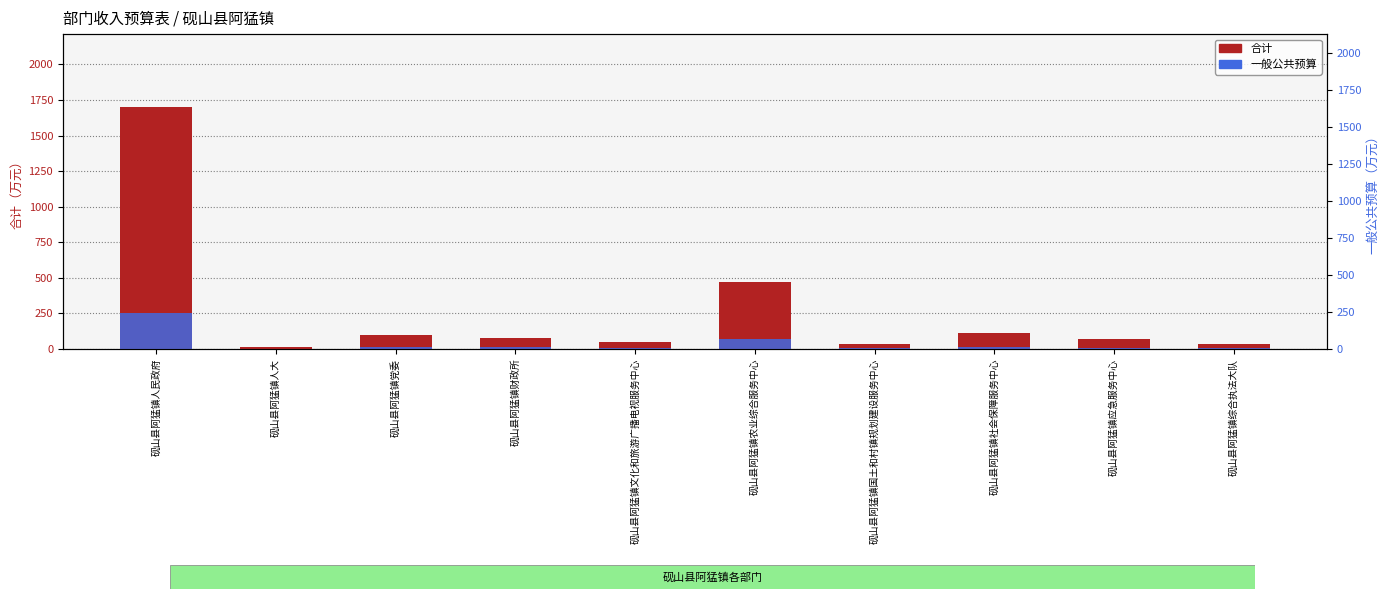

Which series has the largest total across all categories?

合计